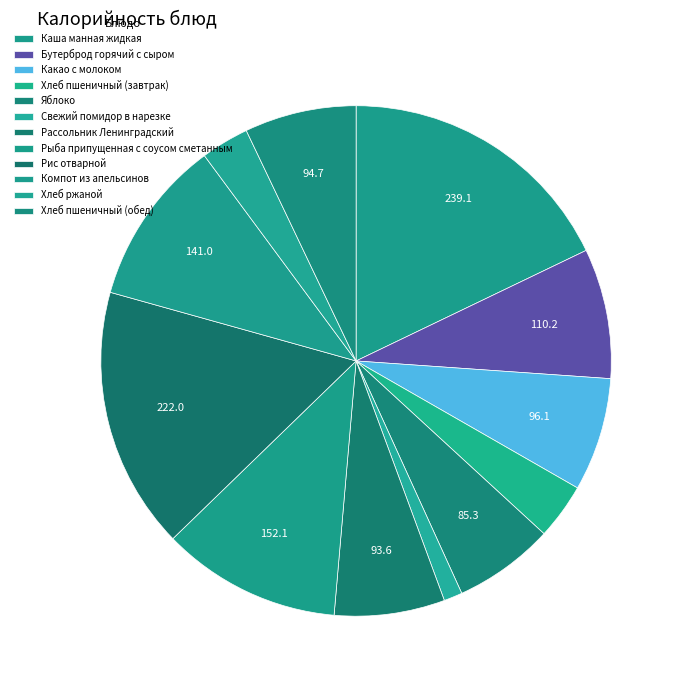

How many segments does this pie chart have?

12